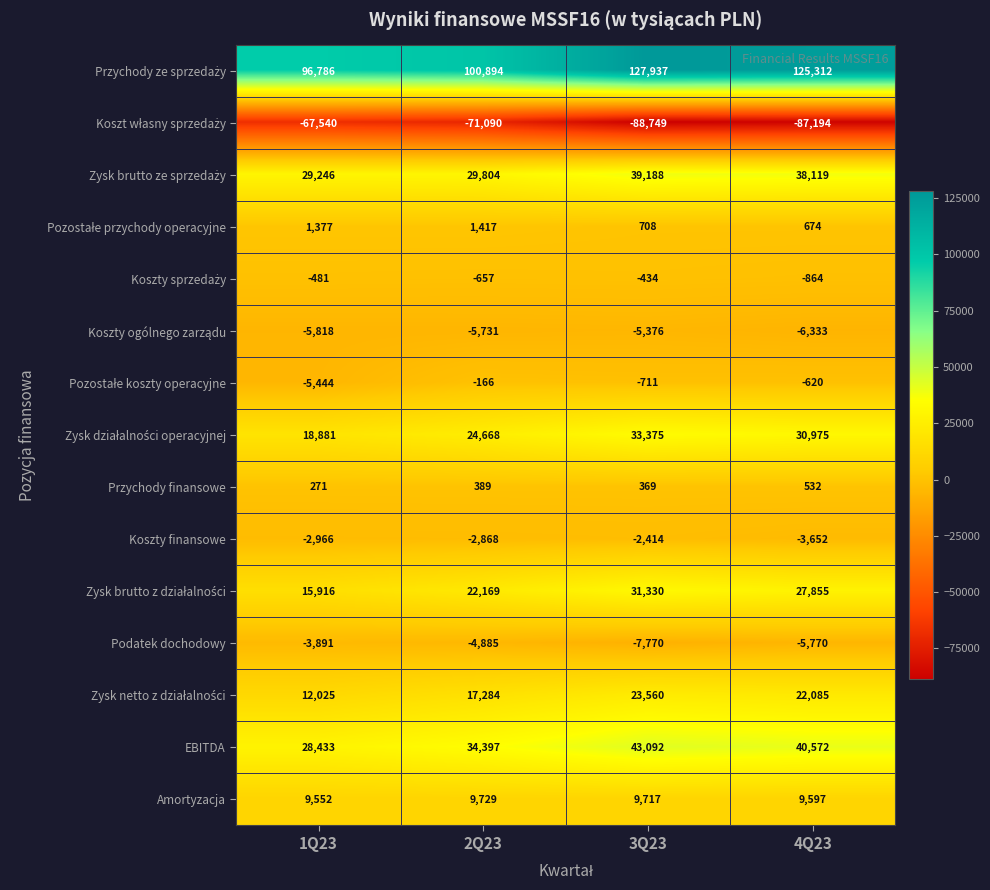

What is the difference between the maximum and minimum values in the Przychody finansowe series?

261